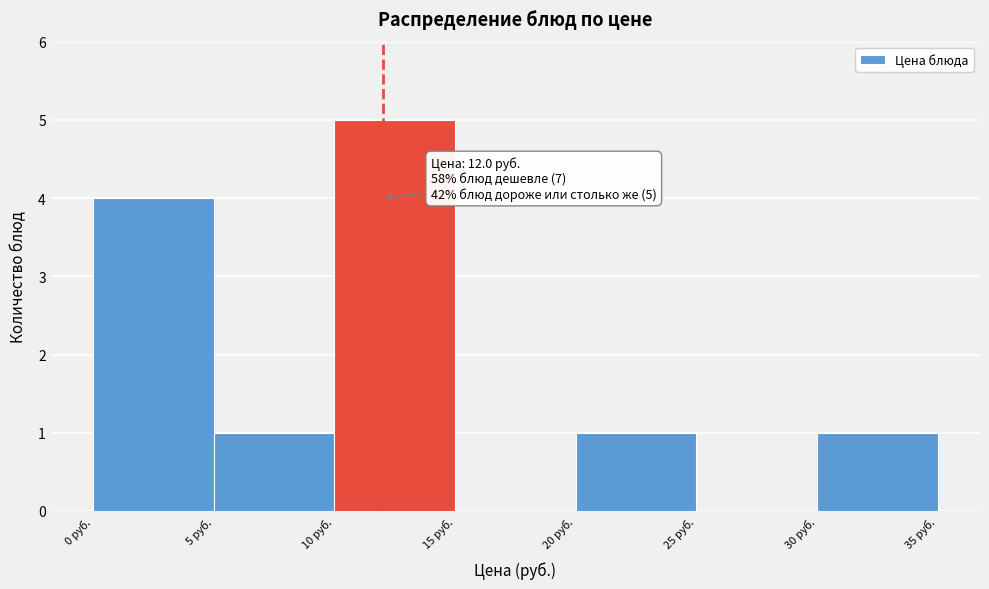

Which range on the x-axis has the tallest bar?

10 to 15